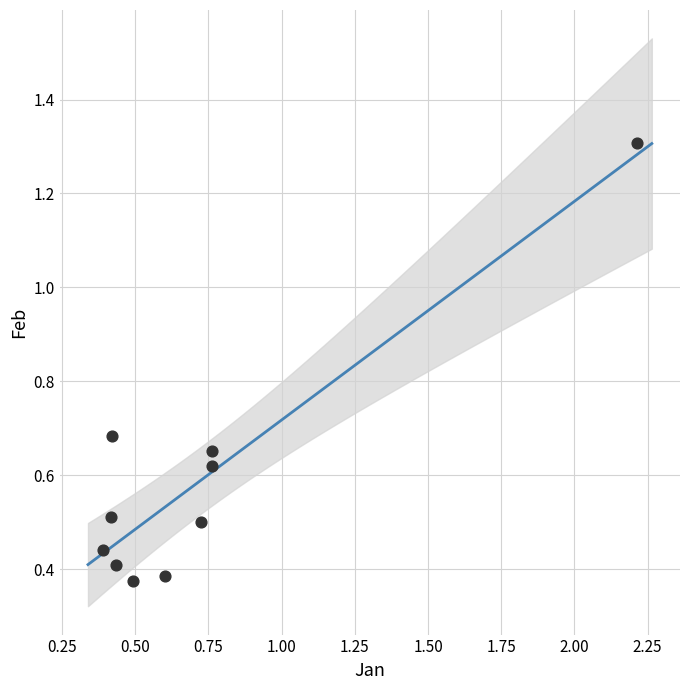

What is the range of X values (max minus min)?

1.8